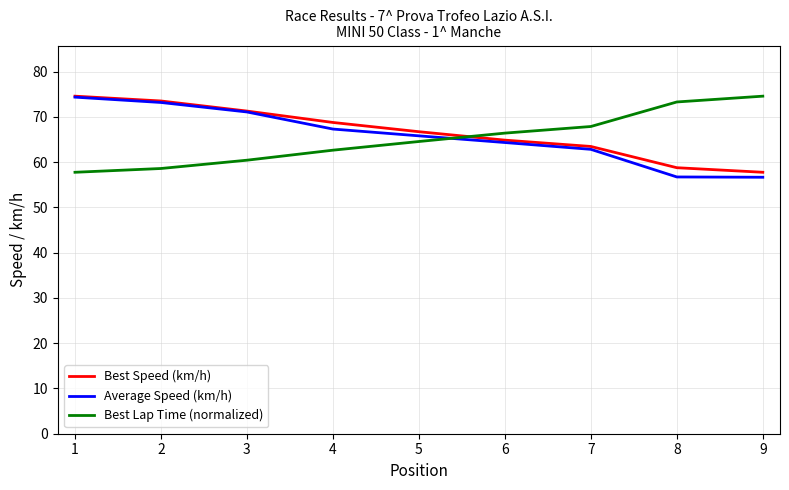

What is the smallest value displayed?

56.7